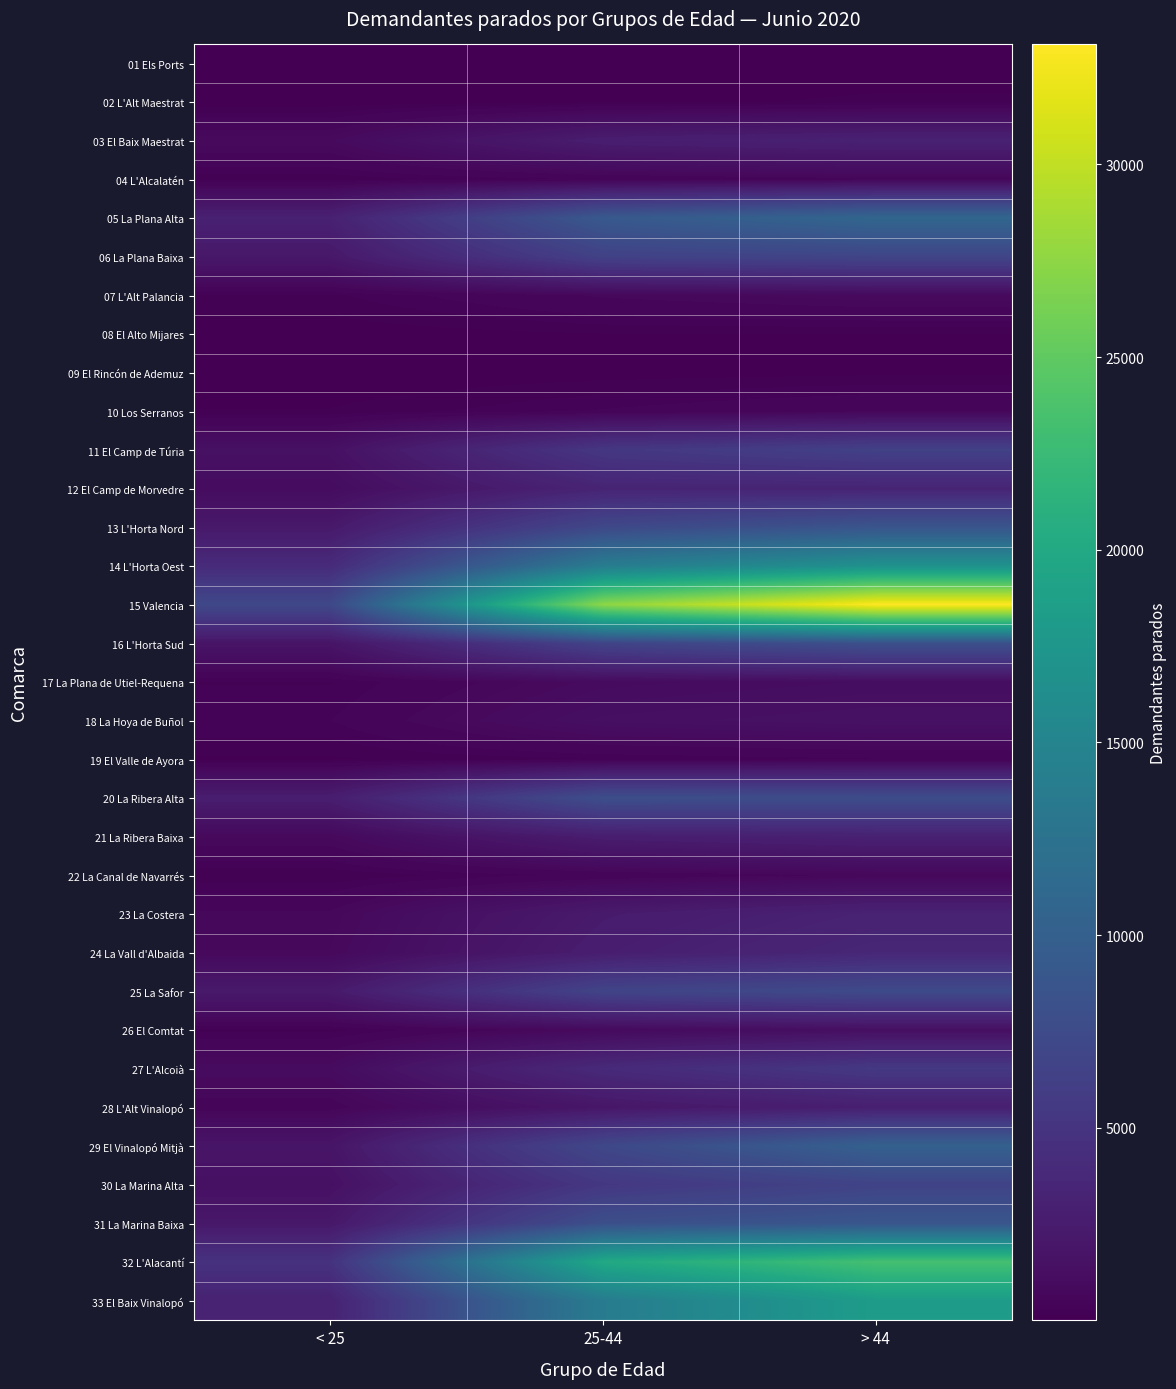

What is the maximum value shown in the chart?

33109